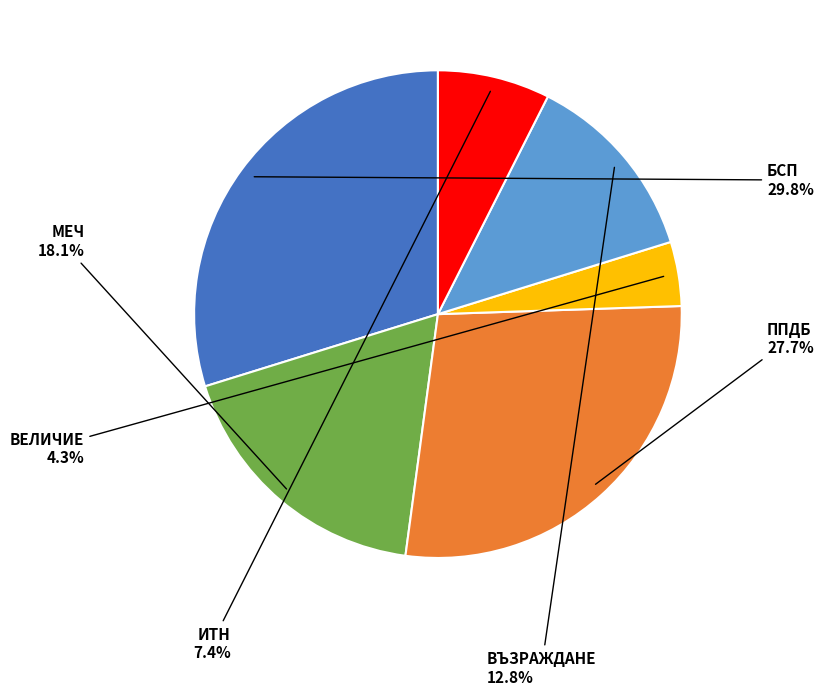

Does any single category account for the majority?

No